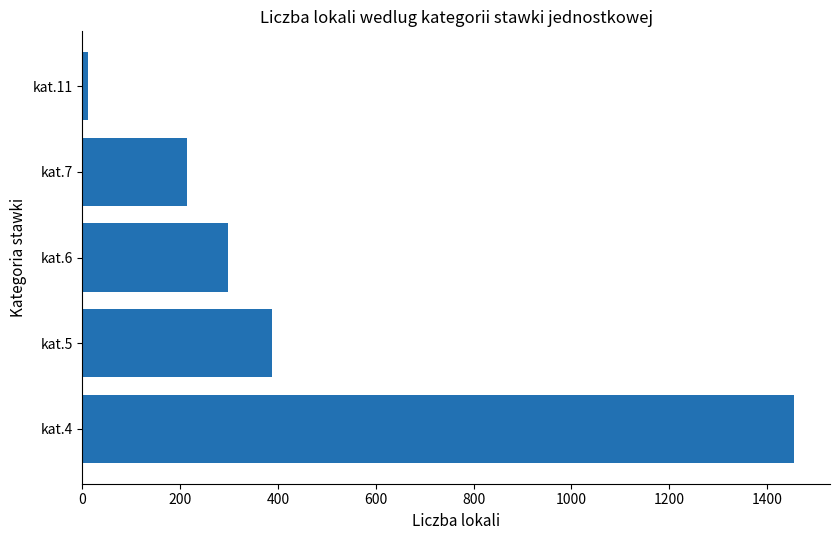

What is the average value?

473